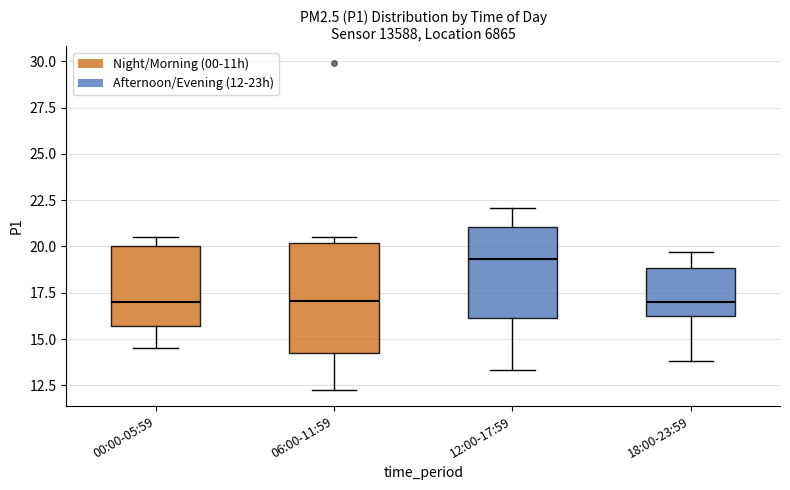

Reading left to right, transcribe this box plot: for each box, give where its median line is, the range the box spans, and where its two whiskers end, as read against the y-axis. The values are not printed on the chart, so give them approximately, as read against the axis.

00:00-05:59: median 17.0, box 15.5 to 20.0, whiskers 14.5 to 20.5
06:00-11:59: median 17.0, box 14.0 to 20.0, whiskers 12.5 to 20.5
12:00-17:59: median 19.5, box 16.0 to 21.0, whiskers 13.5 to 22.0
18:00-23:59: median 17.0, box 16.0 to 19.0, whiskers 14.0 to 19.5